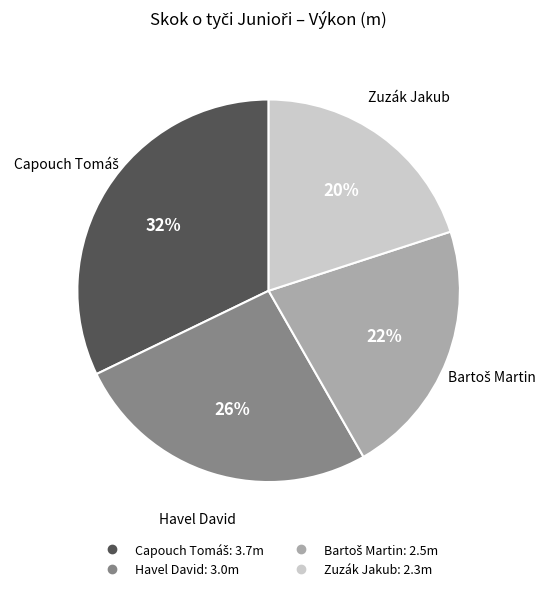

What percentage is the Havel David slice, to the nearest percent?

26%